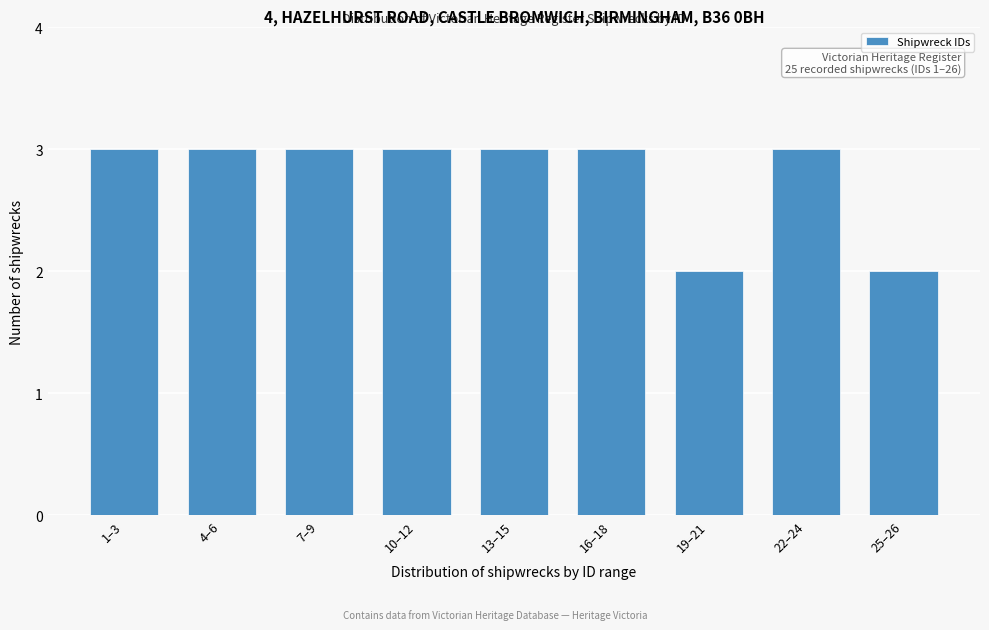

Reading right to left, extract all data points from this chart.

25–26=2	22–24=3	19–21=2	16–18=3	13–15=3	10–12=3	7–9=3	4–6=3	1–3=3